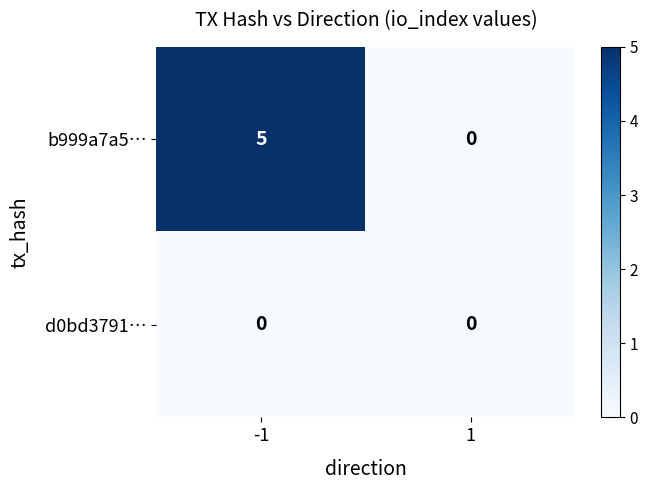

What is the sum of the b999a7a5… values at -1 and 1?

5